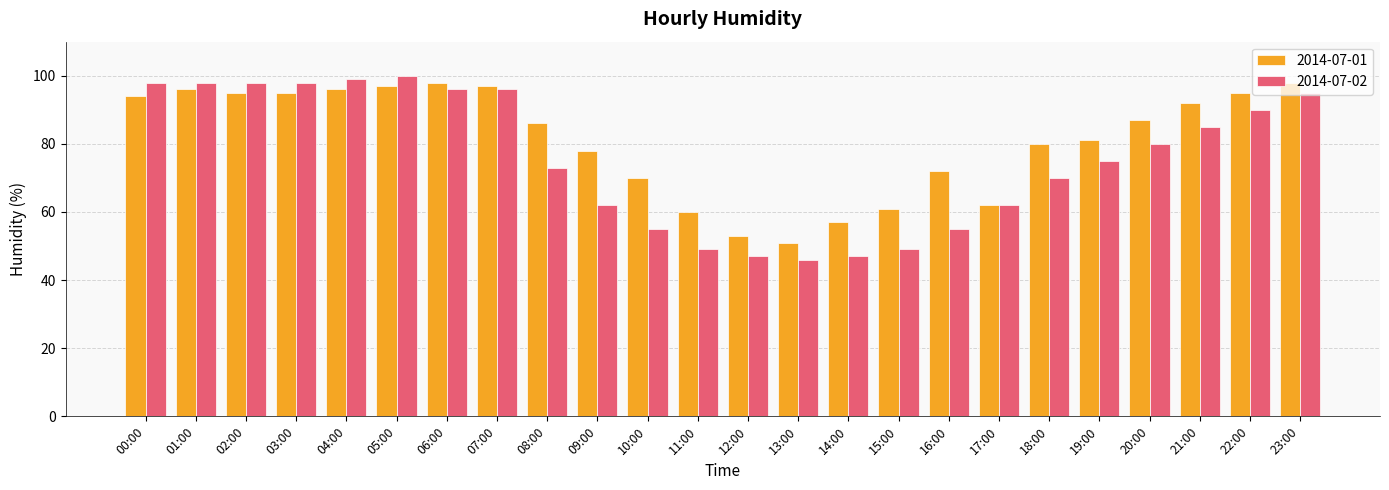

Reading left to right, list all the values displayed in this chart.

2014-07-01: 00:00=94	01:00=96	02:00=95	03:00=95	04:00=96	05:00=97	06:00=98	07:00=97	08:00=86	09:00=78	10:00=70	11:00=60	12:00=53	13:00=51	14:00=57	15:00=61	16:00=72	17:00=62	18:00=80	19:00=81	20:00=87	21:00=92	22:00=95	23:00=98
2014-07-02: 00:00=98	01:00=98	02:00=98	03:00=98	04:00=99	05:00=100	06:00=96	07:00=96	08:00=73	09:00=62	10:00=55	11:00=49	12:00=47	13:00=46	14:00=47	15:00=49	16:00=55	17:00=62	18:00=70	19:00=75	20:00=80	21:00=85	22:00=90	23:00=95